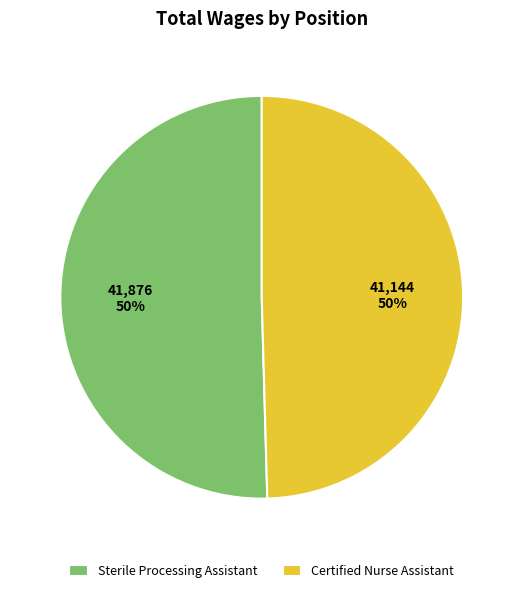

To the nearest percent, what is the combined percentage of Certified Nurse Assistant and Sterile Processing Assistant?

100%